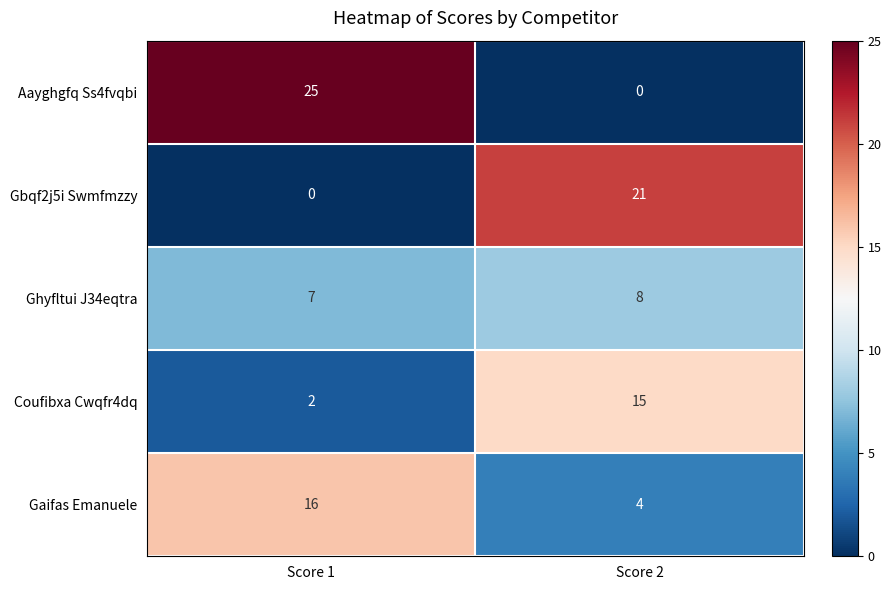

Reading right to left, transcribe all the data shown in this chart.

Aayghgfq Ss4fvqbi: Score 2=0	Score 1=25
Gbqf2j5i Swmfmzzy: Score 2=21	Score 1=0
Ghyfltui J34eqtra: Score 2=8	Score 1=7
Coufibxa Cwqfr4dq: Score 2=15	Score 1=2
Gaifas Emanuele: Score 2=4	Score 1=16